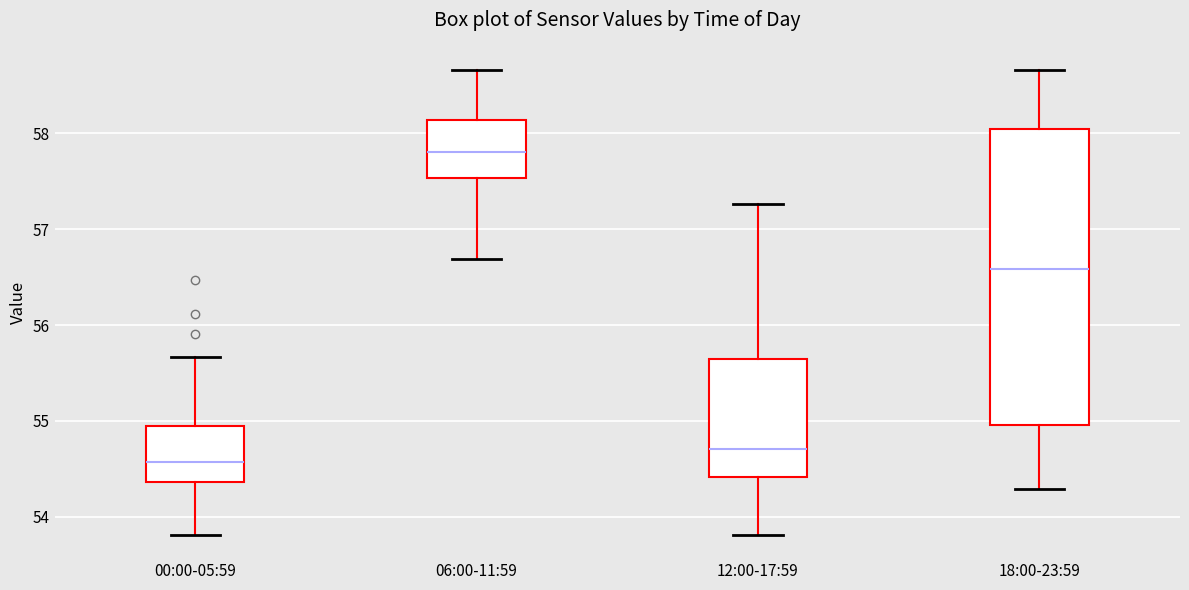

Which box is the tallest, from its lower edge to its upper edge?

18:00-23:59